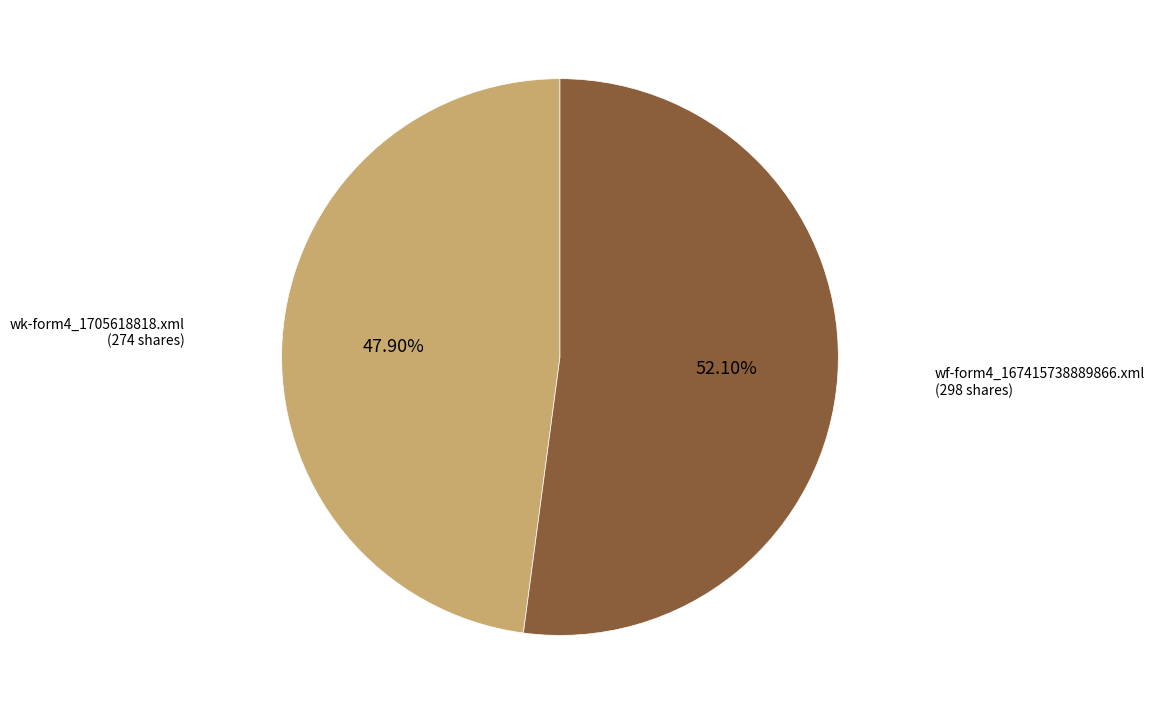

To the nearest percent, what is the difference between the largest and smallest slice percentages?

4%